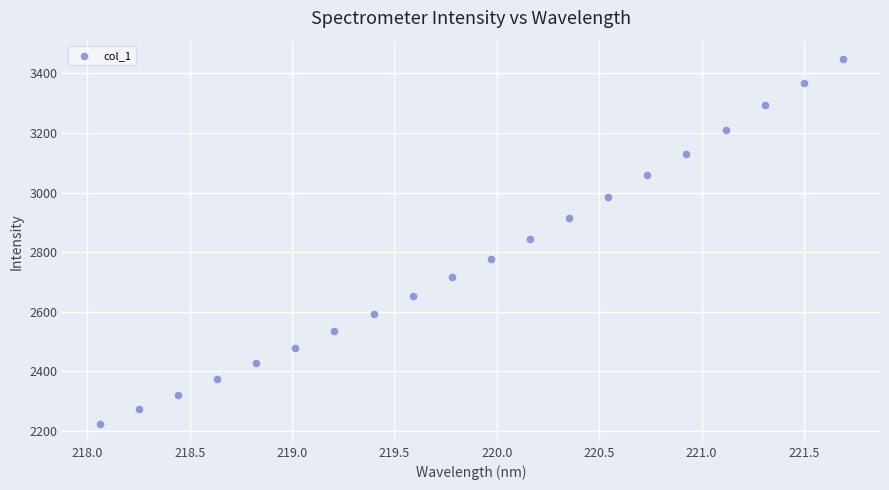

What is the range of X values (max minus min)?

3.6